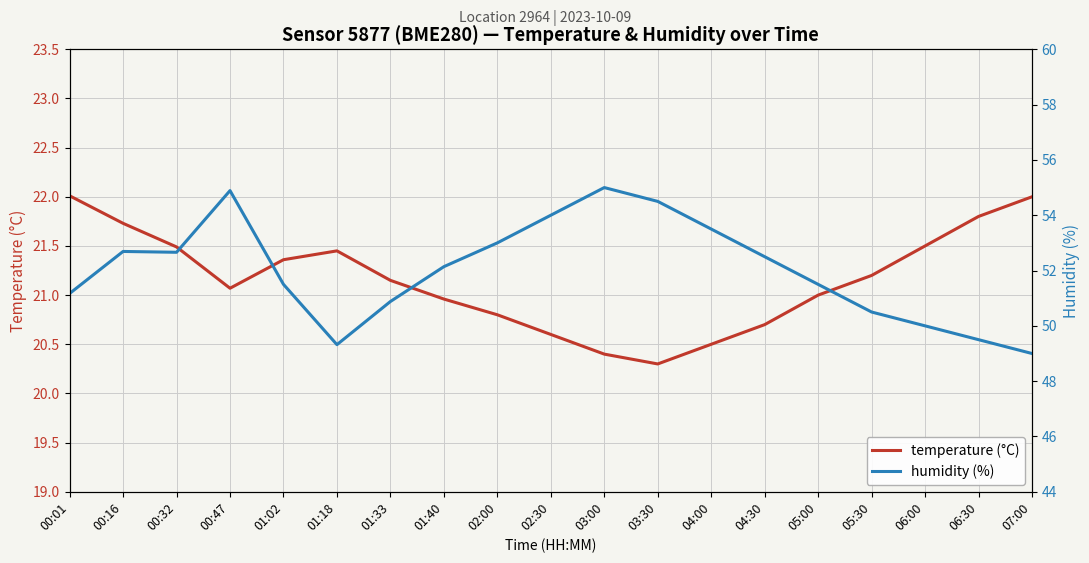

What is the spread (max minus min) of values at 01:18?

27.9